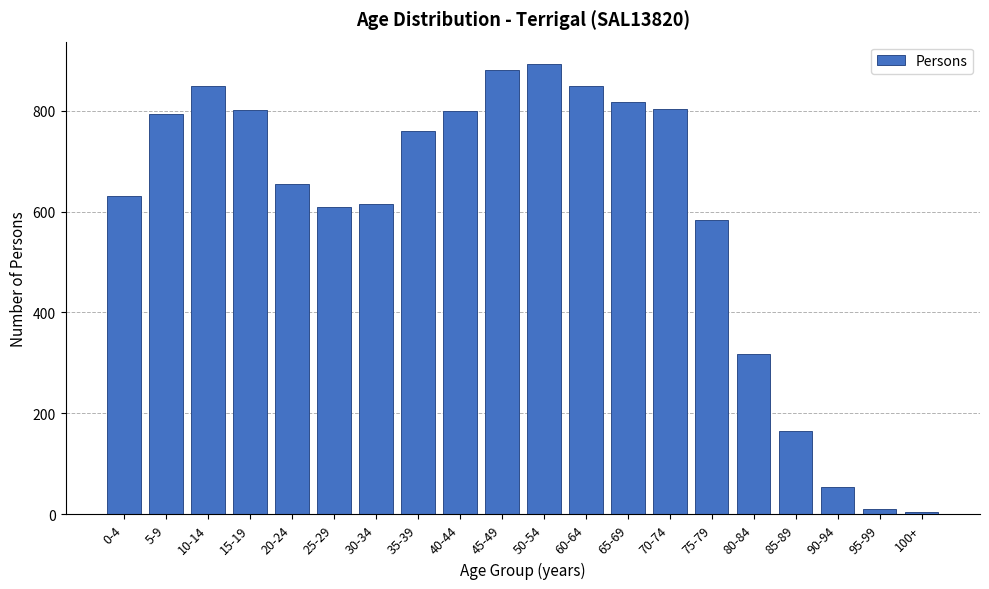

What is the label of the 10th bar from the left?

45-49